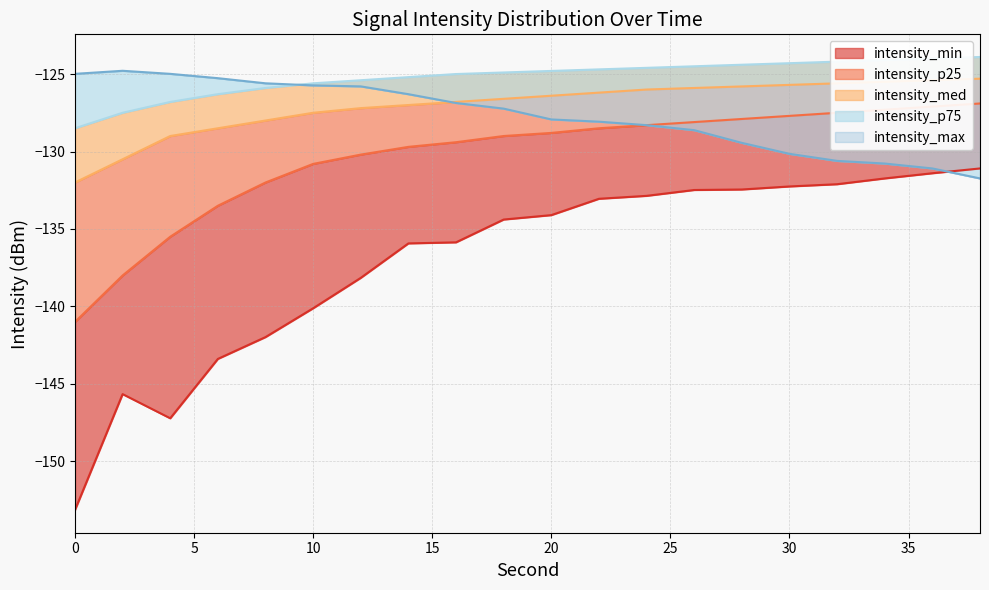

What is the difference between the highest and lowest values at 30?

8.0